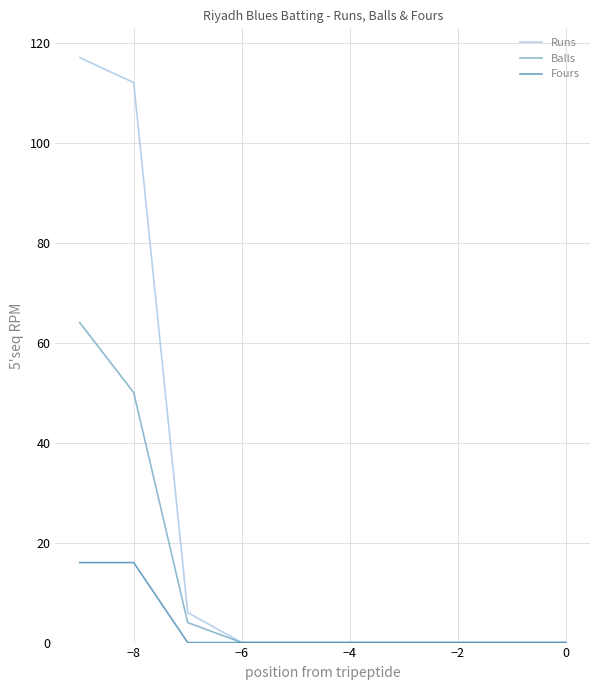

List the series in order of their overall mean, highest first.

Runs, Balls, Fours